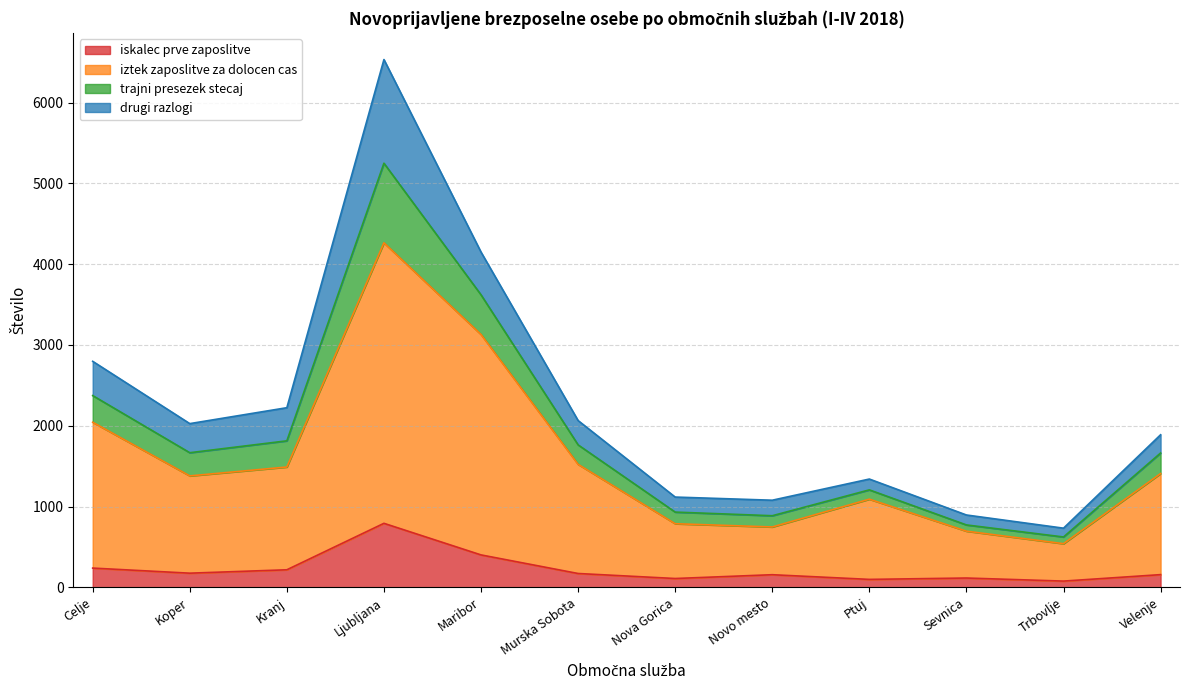

True or false: iztek zaposlitve za dolocen cas and trajni presezek stecaj cross at least once.

False